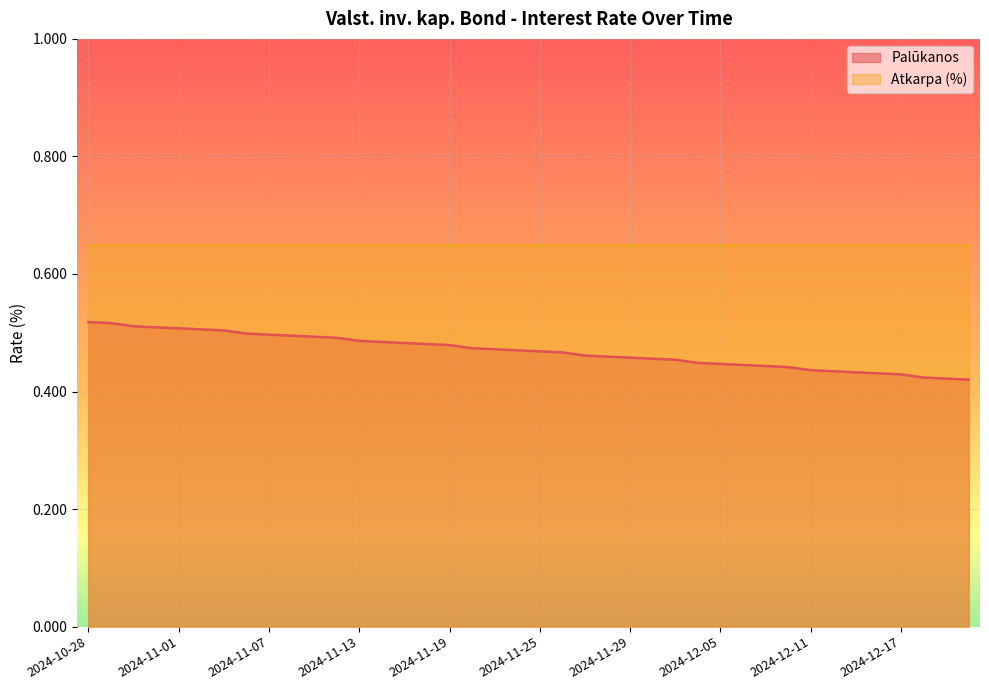

The value at 2024-11-12 is 0.7. True or false?

False